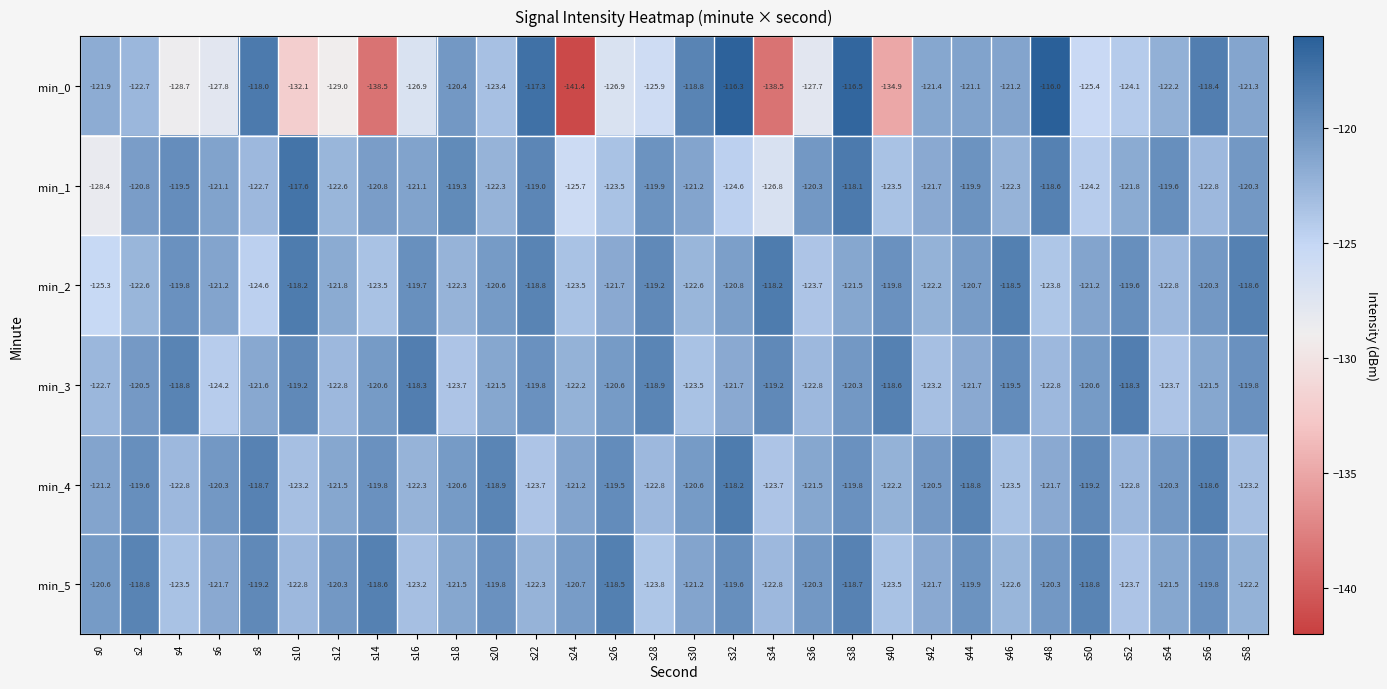

Is it true that min_0 equals -124.1 at s52?

True